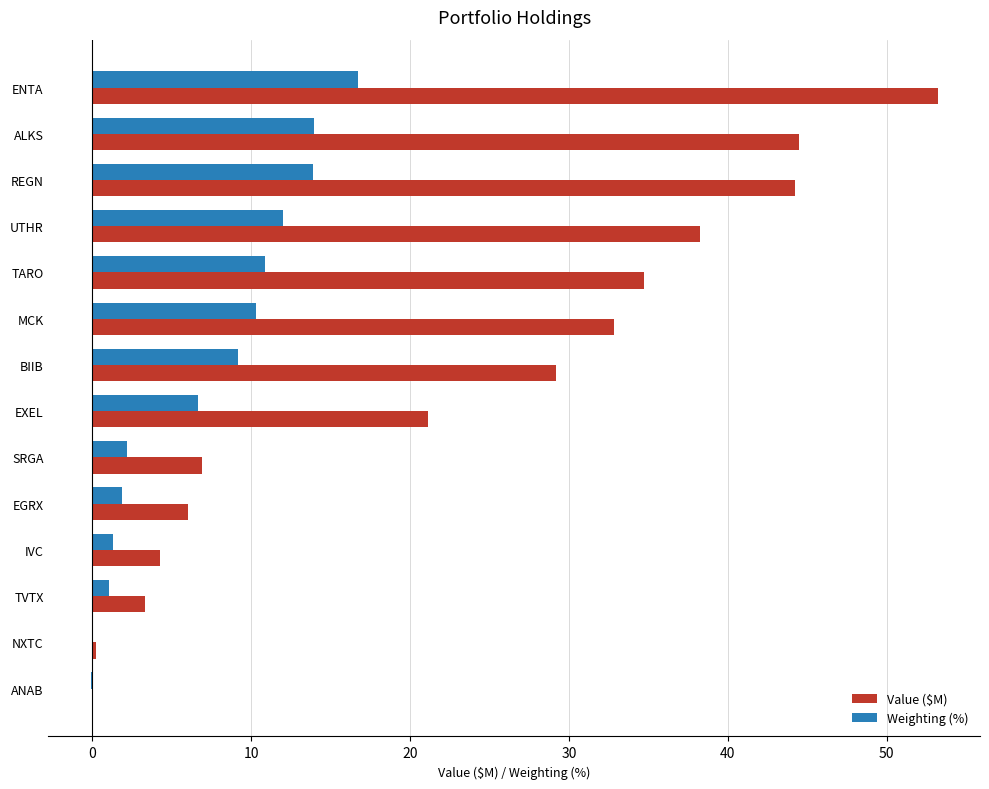

Which series changed the most between UTHR and NXTC?

Value ($M)